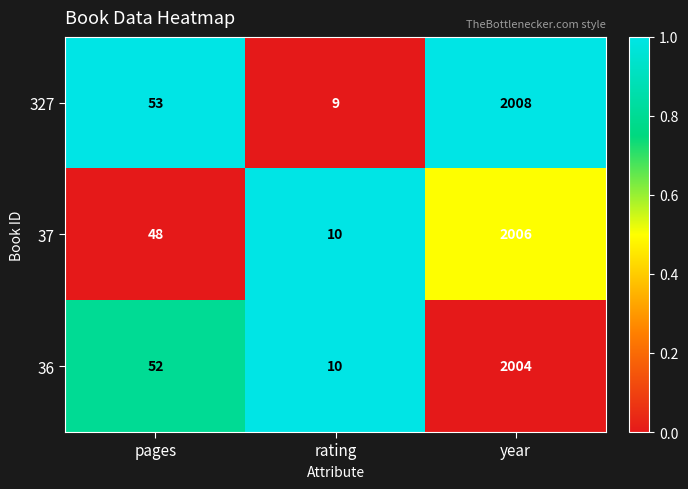

Rank the series at year from lowest to highest value.

36, 37, 327